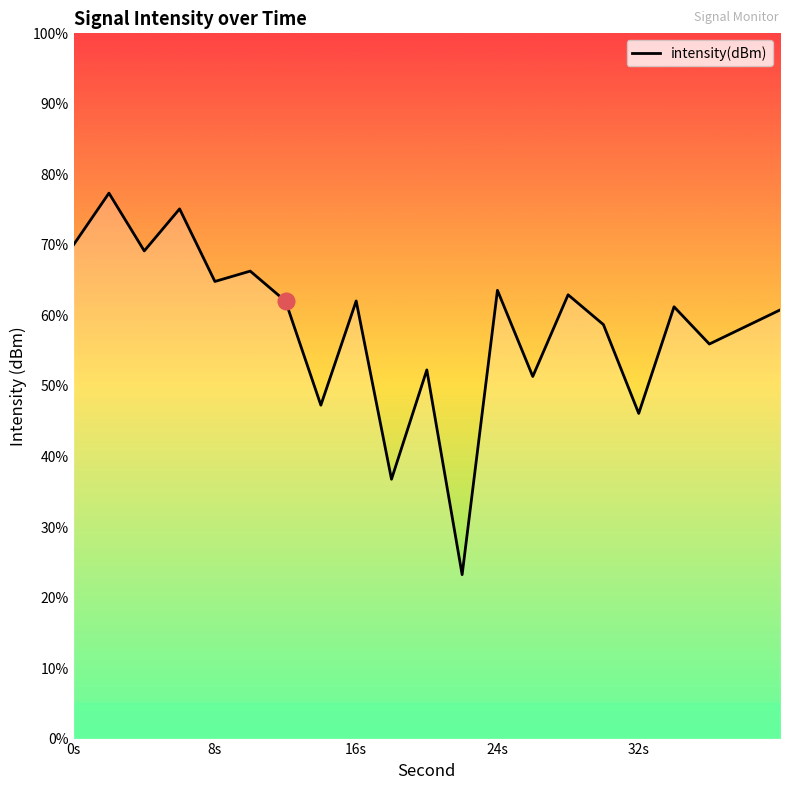

How many lines are shown in the chart?

1